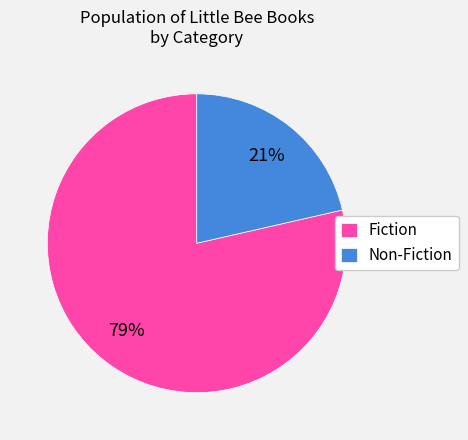

How many segments does this pie chart have?

2